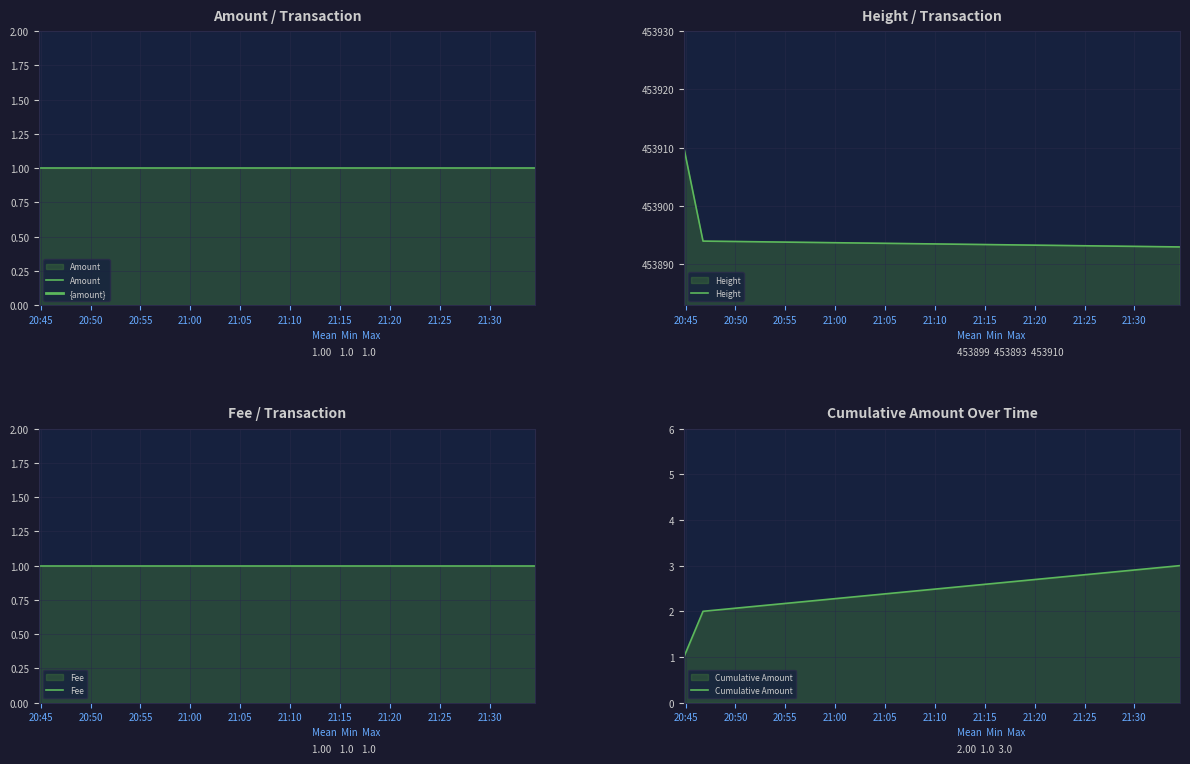

What are all the series names shown in the legend?

Amount, Height, Fee, Cumulative Amount